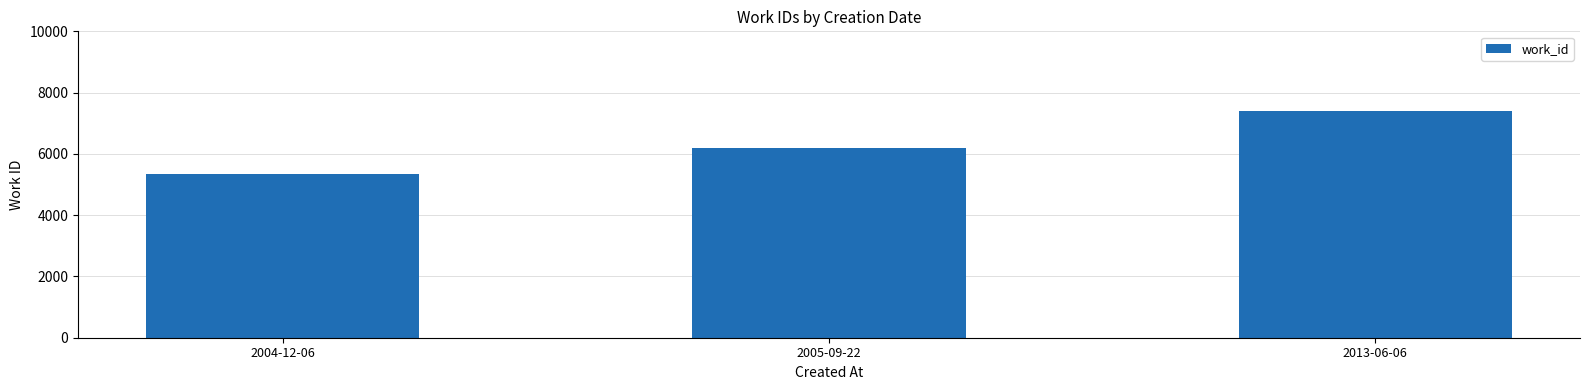

What is the change in value from 2005-09-22 to 2013-06-06?

+1202